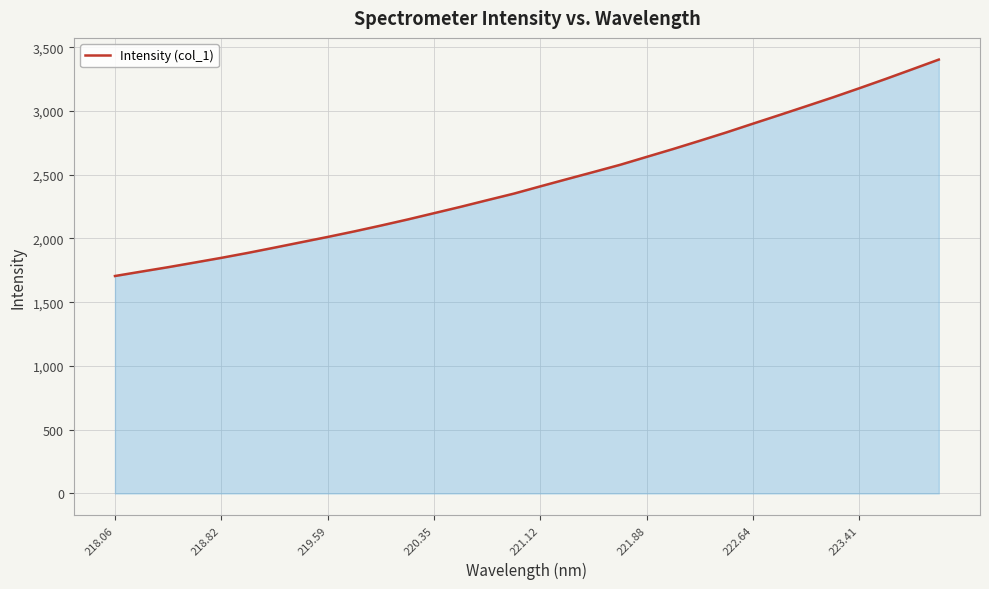

What is the average value?

2442.8